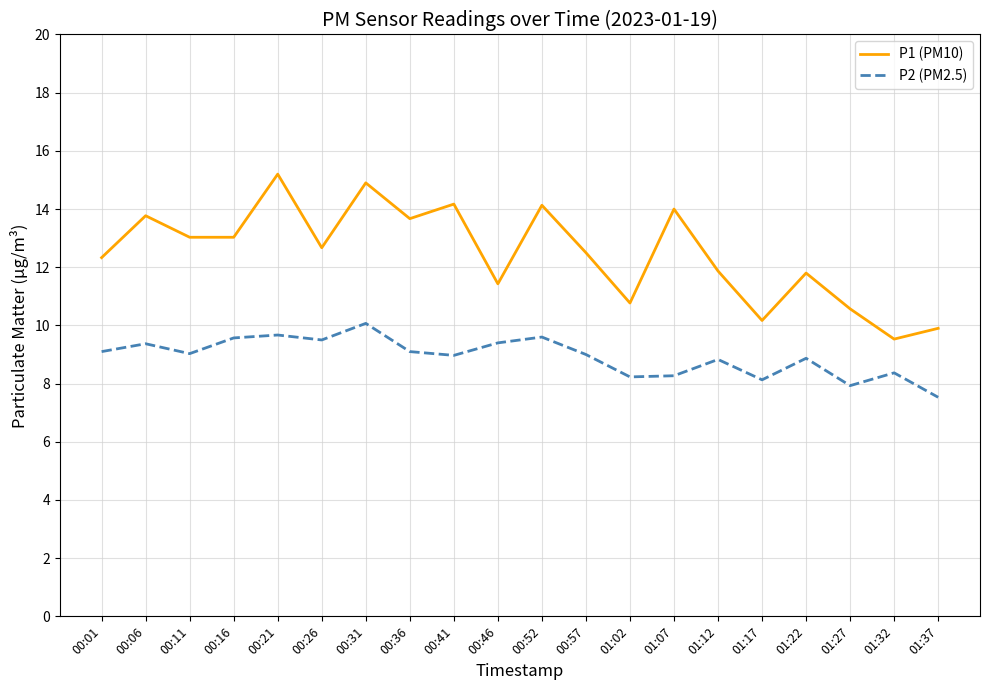

What position from the left is 00:11?

3